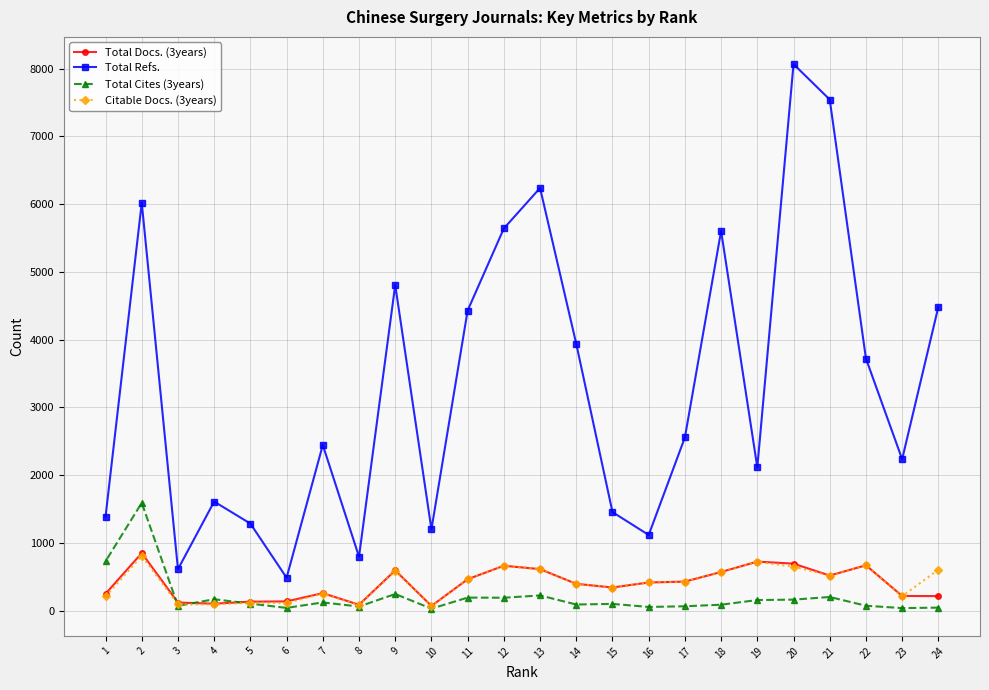

What is the difference between the Total Cites (3years) values at 7 and 2?

1469